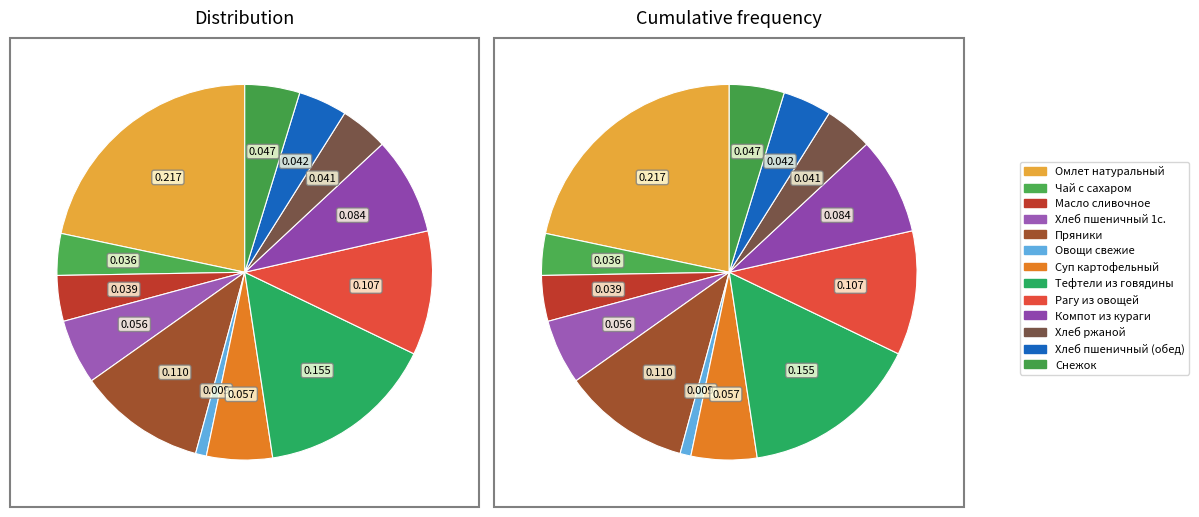

What percentage is NOT represented by Омлет натуральный?

78.3%